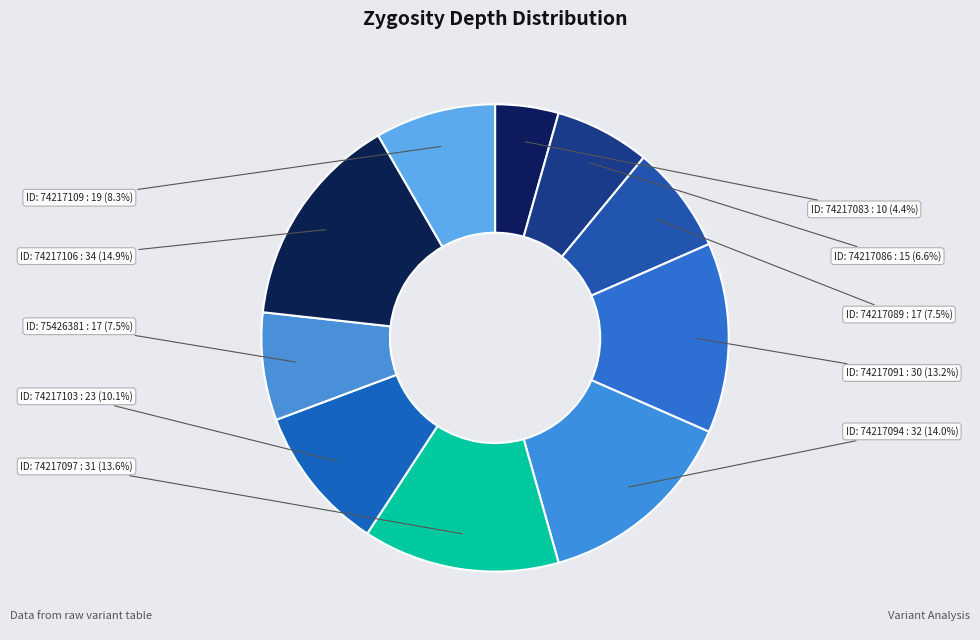

To the nearest percent, what is the difference between the largest and smallest slice percentages?

11%